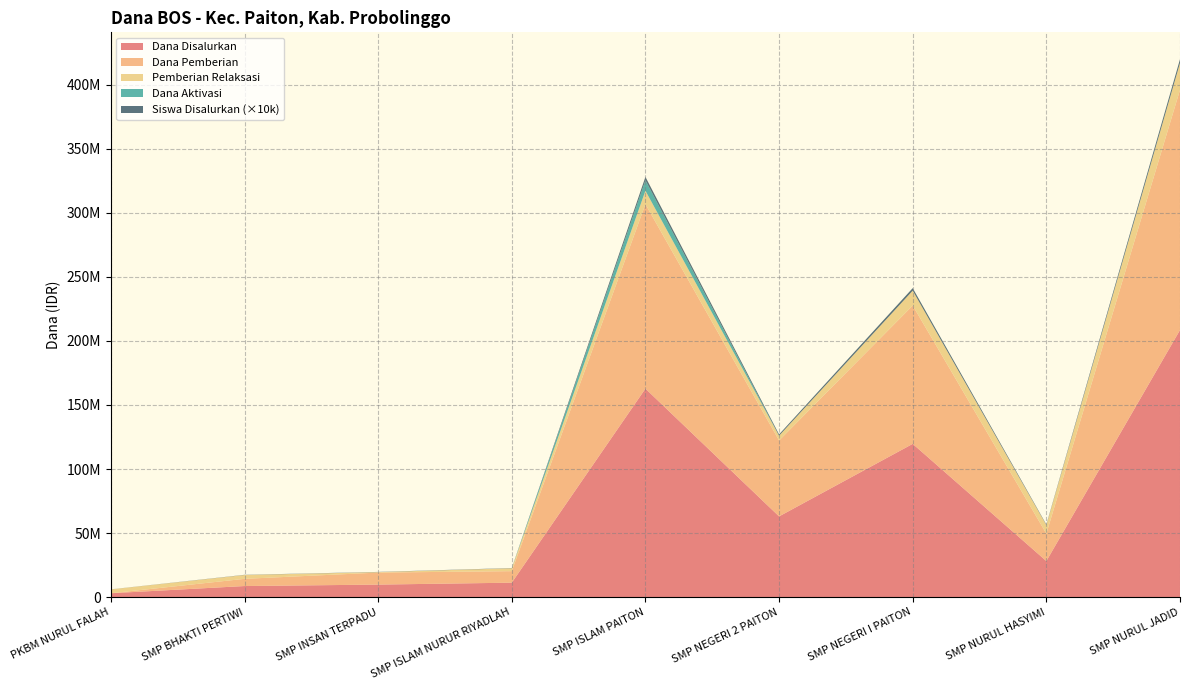

Reading left to right, list all the values displayed in this chart.

Dana Disalurkan: 3000000	8625000	9750000	11250000	162750000	63000000	119625000	28125000	208500000
Siswa Disalurkan: 5	14	15	18	256	101	197	41	293
Pemberian Relaksasi: 3000000	3000000	375000	2250000	10500000	3750000	11625000	6750000	21000000
Dana Pemberian: 0	5625000	9375000	9000000	144000000	59250000	108000000	21375000	187500000
Dana Aktivasi: 0	0	0	0	8250000	0	0	0	0